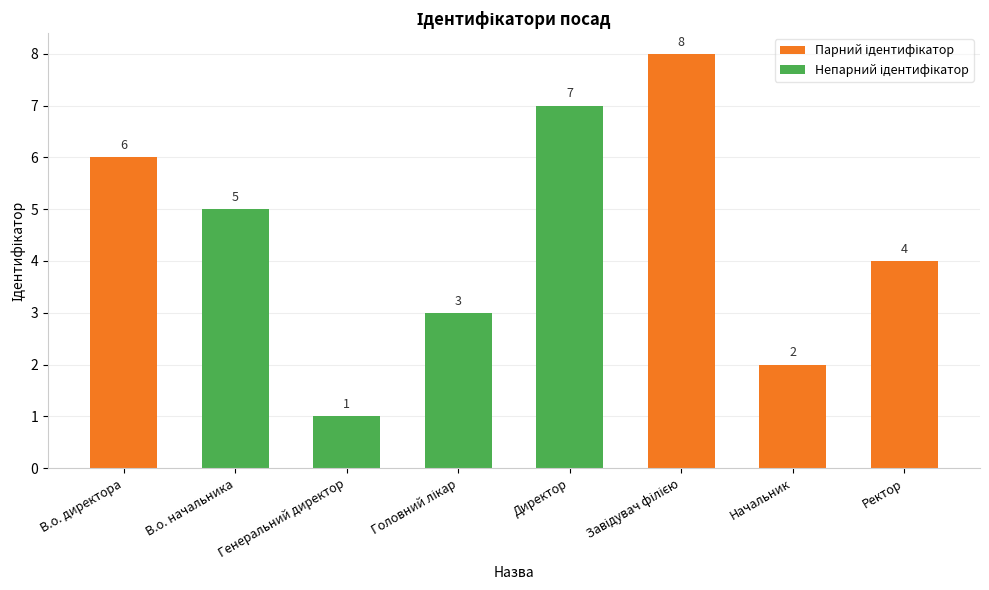

Is it true that the value at Директор is 7?

True